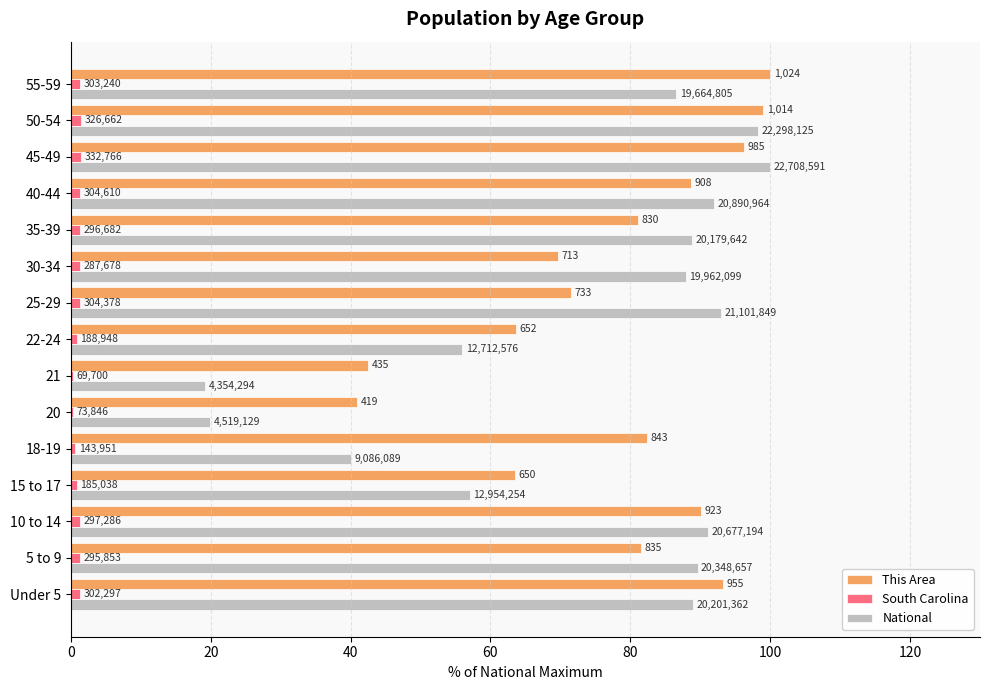

What is the maximum value for This Area?

100.0